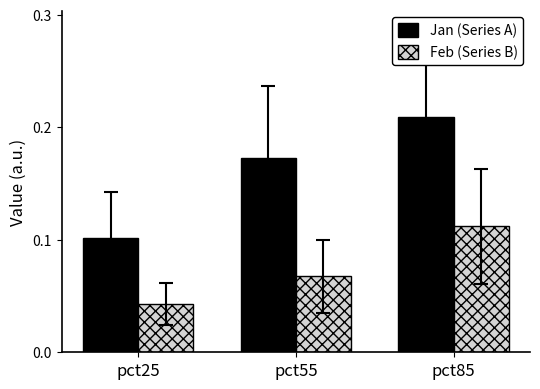

True or false: Feb (Series B) has a value of 0.1 at pct85.

True